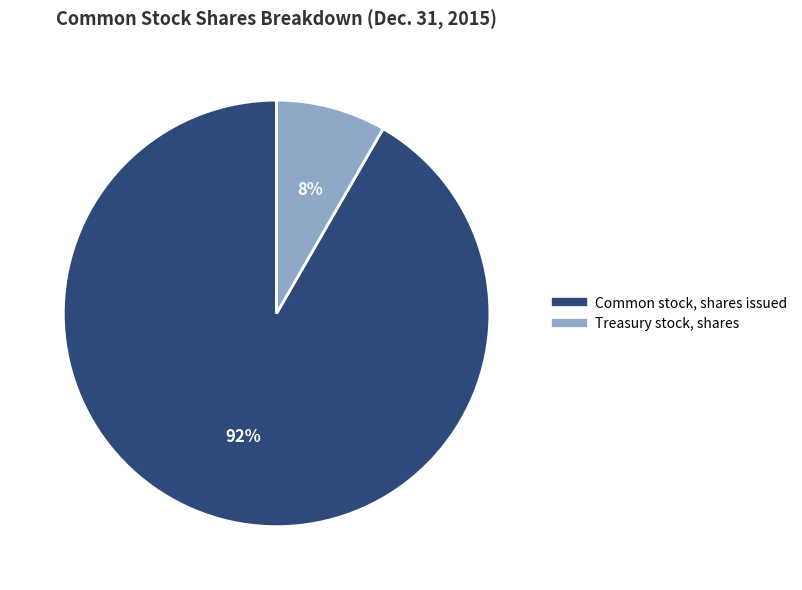

To the nearest percent, what is the average slice percentage?

50%